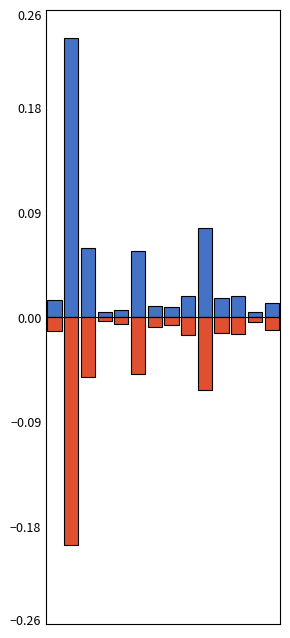

Reading left to right, list all the values displayed in this chart.

Female: 0=0.0	1=0.2	2=0.1	3=0.0	4=0.0	5=0.1	6=0.0	7=0.0	8=0.0	9=0.1	10=0.0	11=0.0	12=0.0	13=0.0
Male: 0=-0.0	1=-0.2	2=-0.1	3=-0.0	4=-0.0	5=-0.0	6=-0.0	7=-0.0	8=-0.0	9=-0.1	10=-0.0	11=-0.0	12=-0.0	13=-0.0